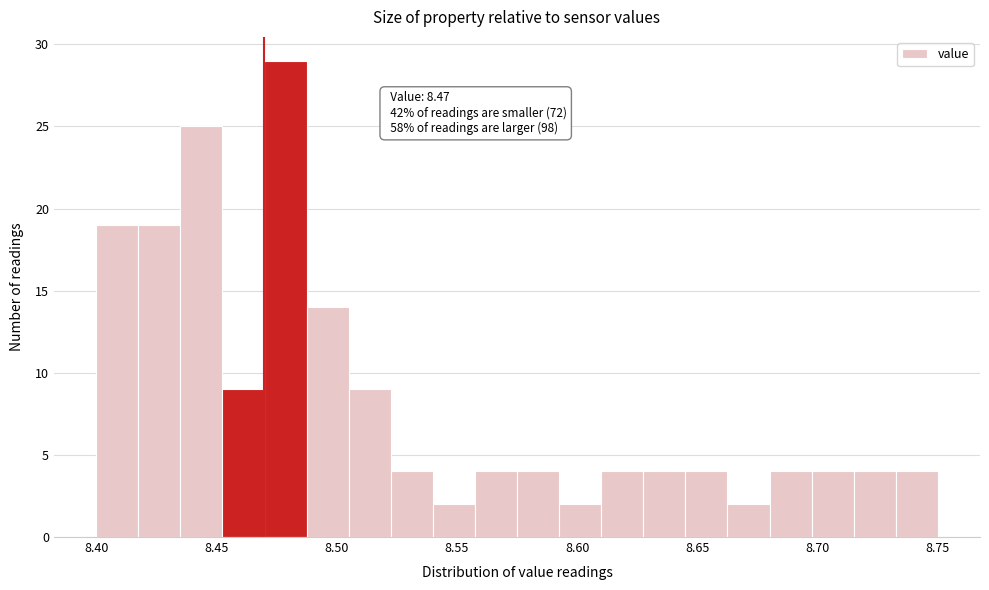

Read against the x-axis, roughly where is the centre of the tallest bar?

8.480